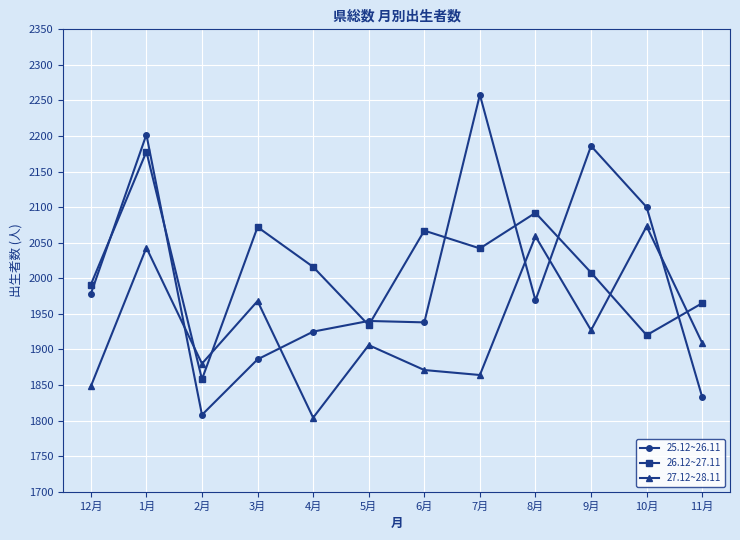

Rank the series by their maximum value, from highest to lowest.

25.12~26.11, 26.12~27.11, 27.12~28.11